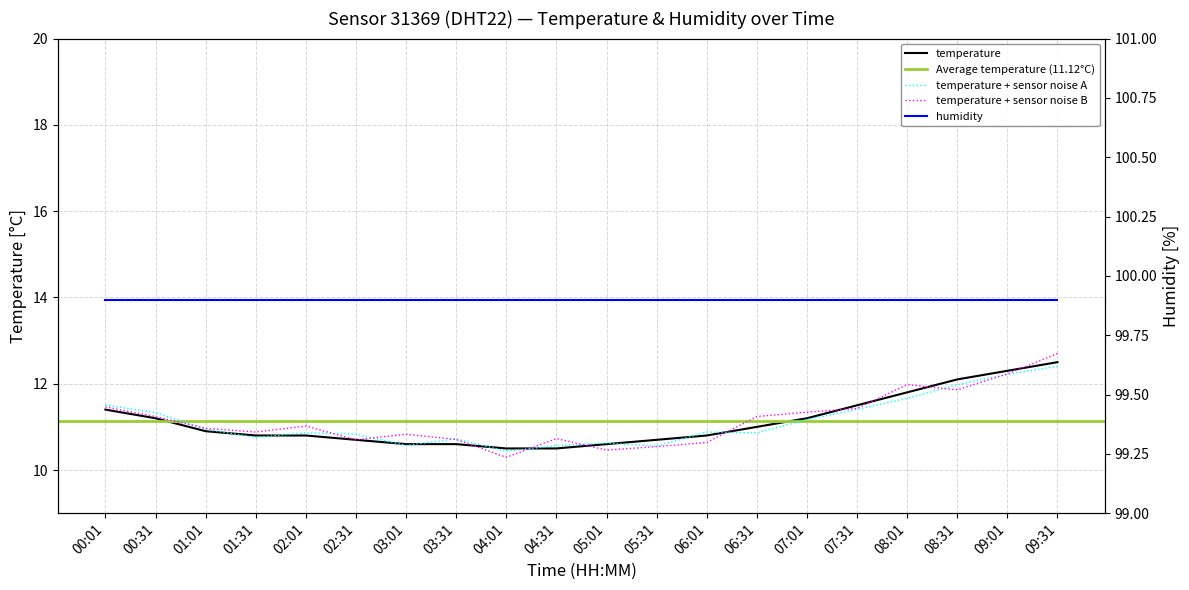

Is it true that the value at 08:01 is 15.6?

False